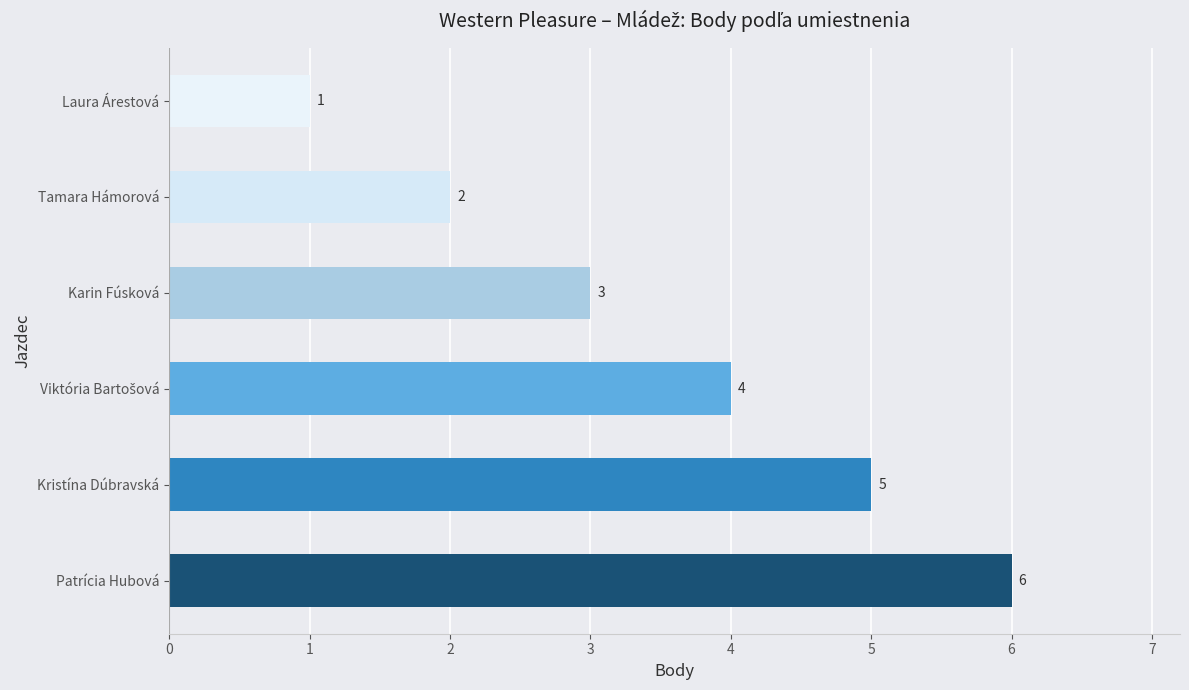

What is the average value?

4